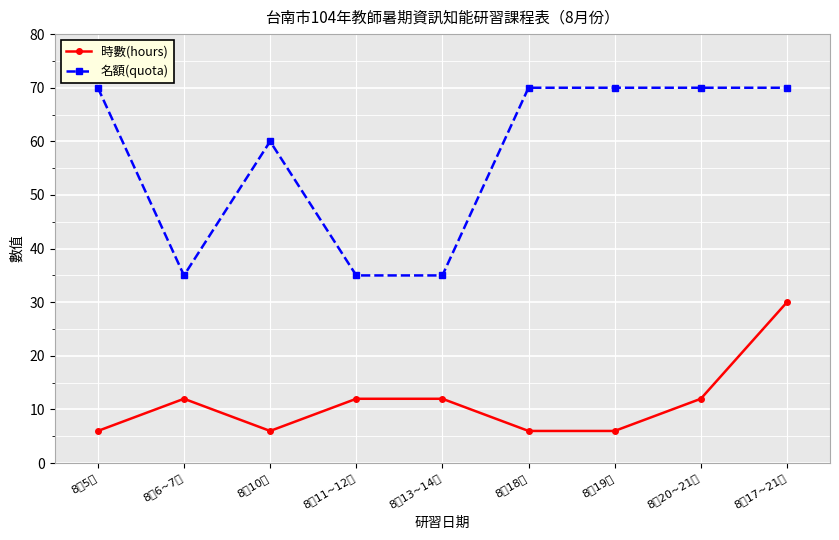

Reading left to right, transcribe all the data shown in this chart.

時數(hours): 6	12	6	12	12	6	6	12	30
名額(quota): 70	35	60	35	35	70	70	70	70